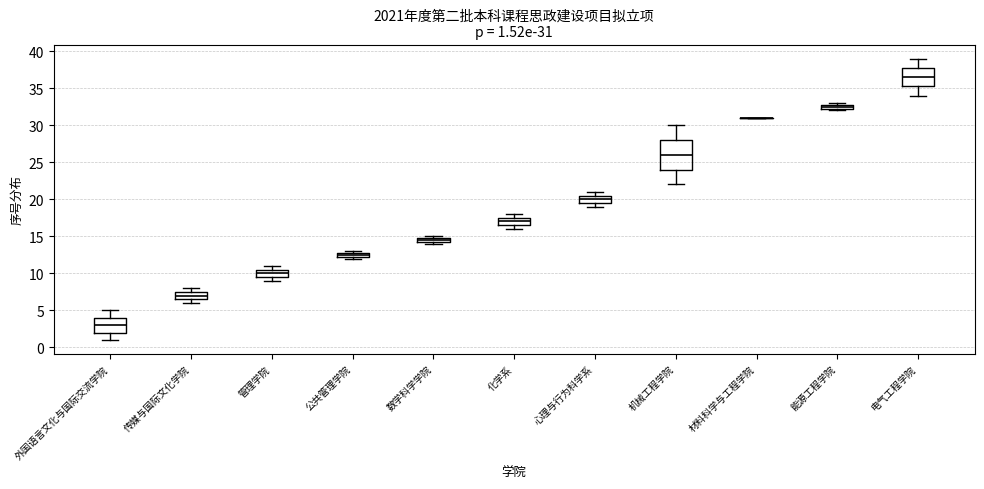

Comparing the boxes themselves (not the whiskers), which one is the tallest?

机械工程学院